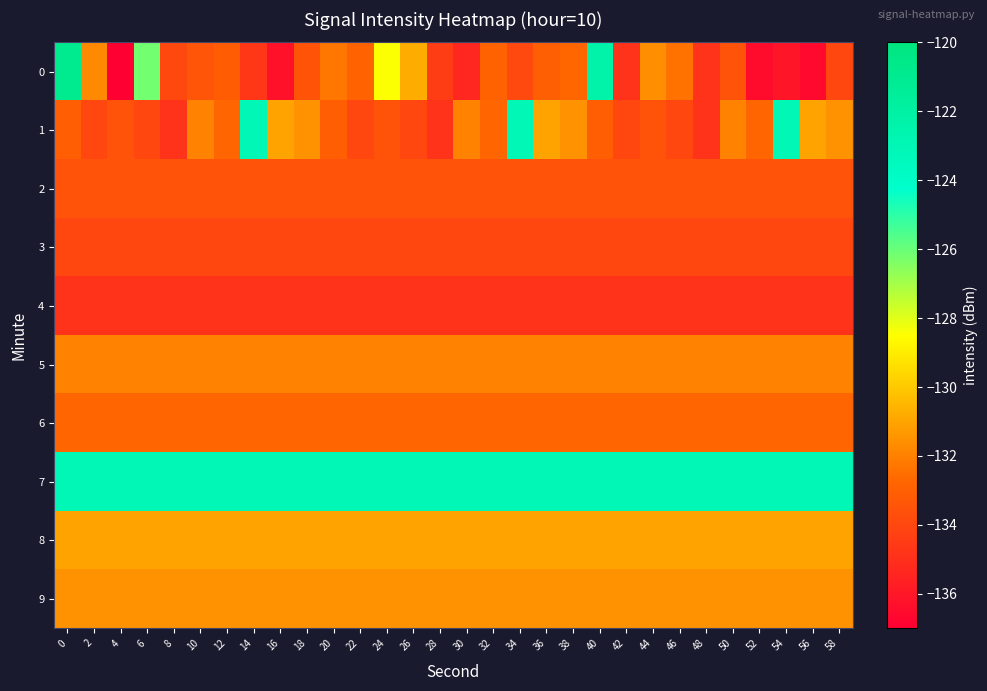

Rank the series at 6 from highest to lowest value.

7, 0, 8, 9, 5, 6, 2, 1, 3, 4